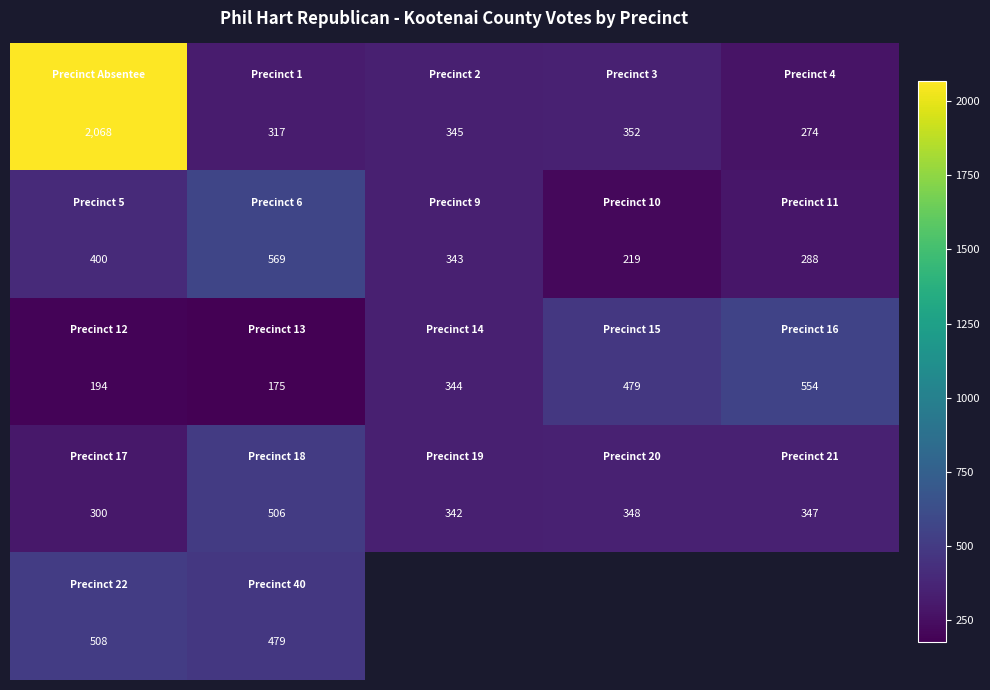

Which has a higher value, 1 or 2?

2